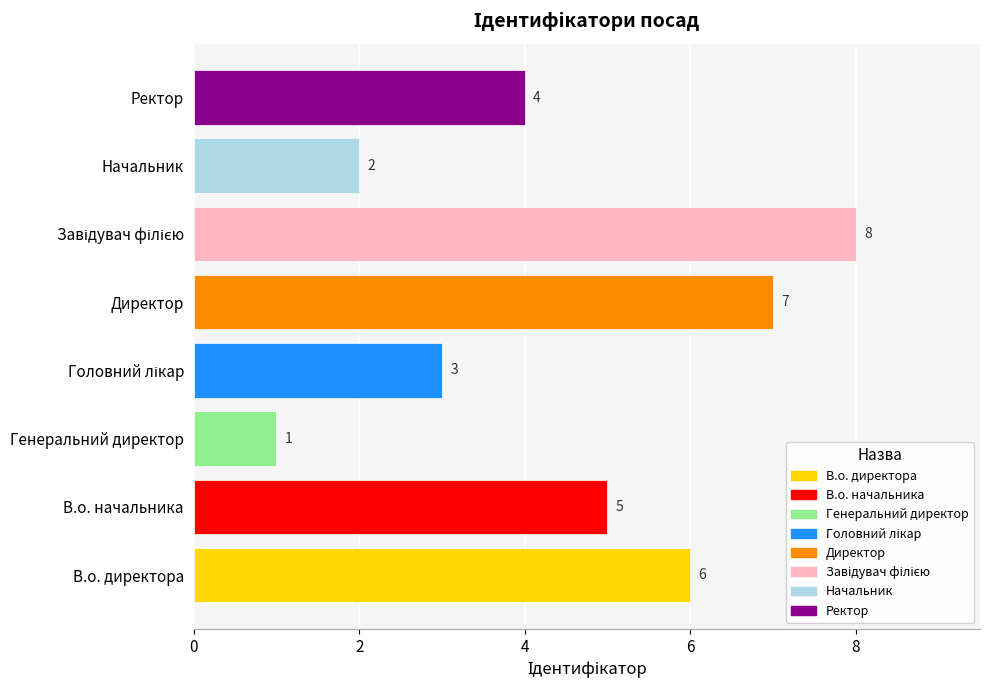

How many data points are less than 5?

4